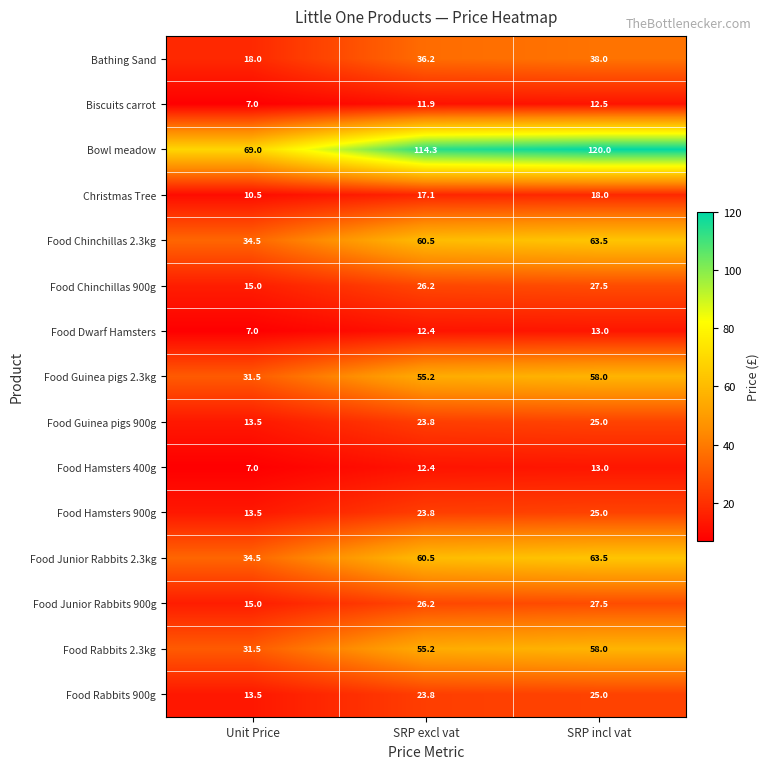

Which series has the largest total across all categories?

Bowl meadow